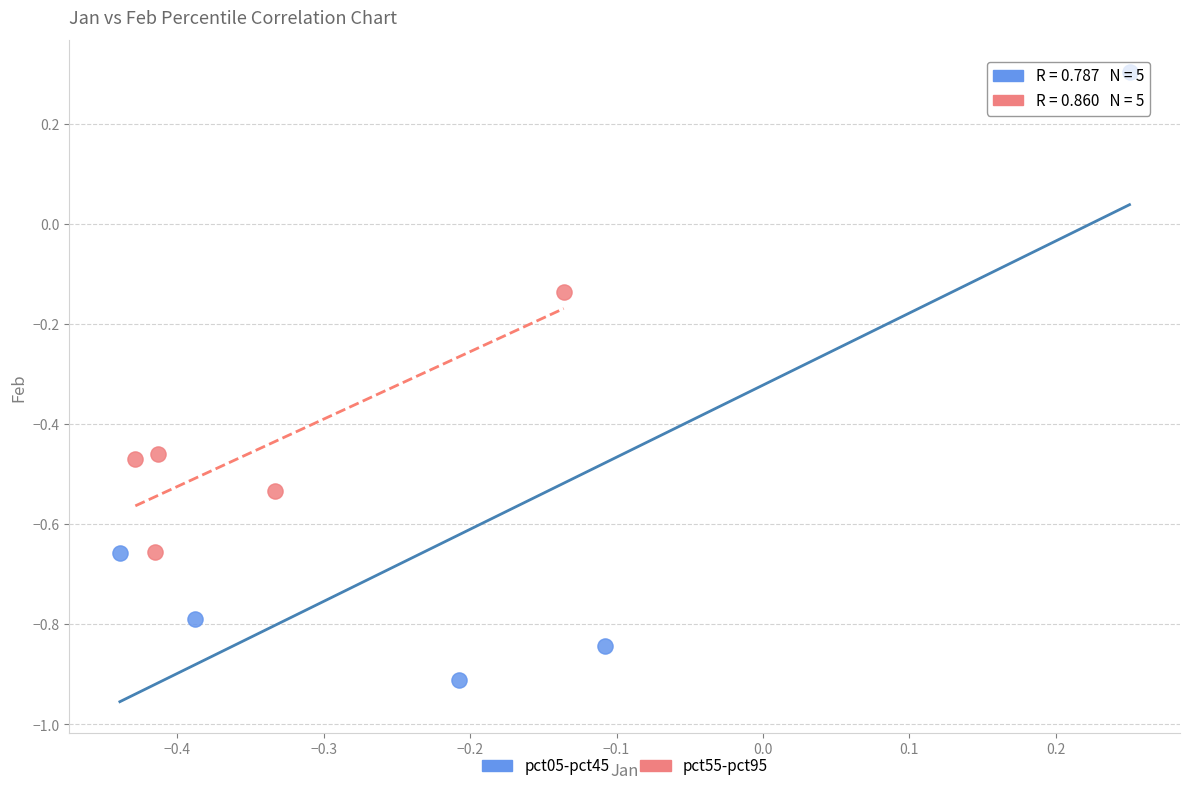

Which series contains the lowest Y value?

pct05-pct45